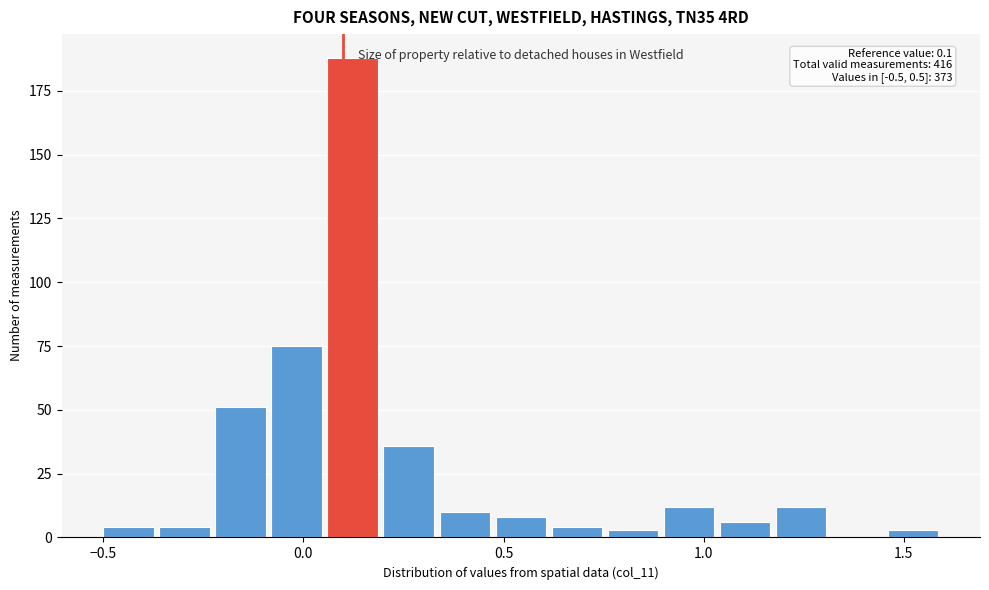

Around what value on the x-axis is the tallest bar? Give the approximate position of its centre, as read against the axis.

0.10